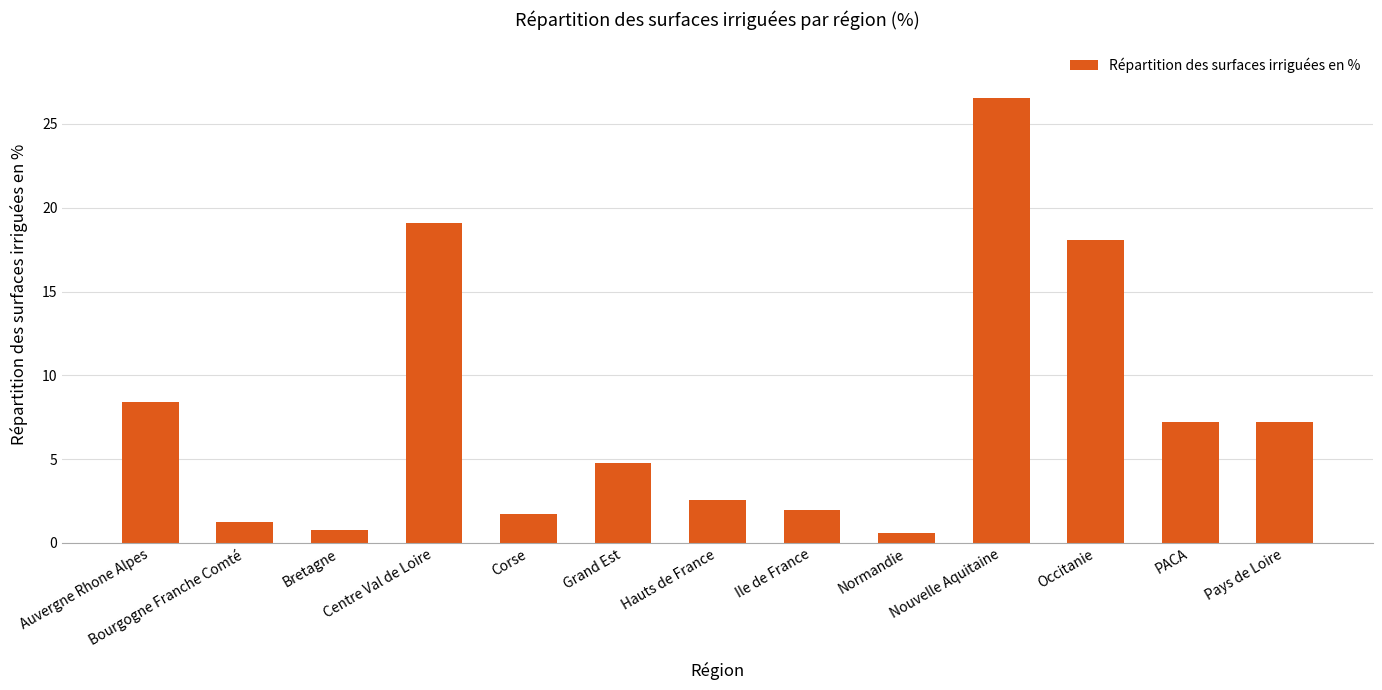

What is the sum of the values at Nouvelle Aquitaine and PACA?

33.7